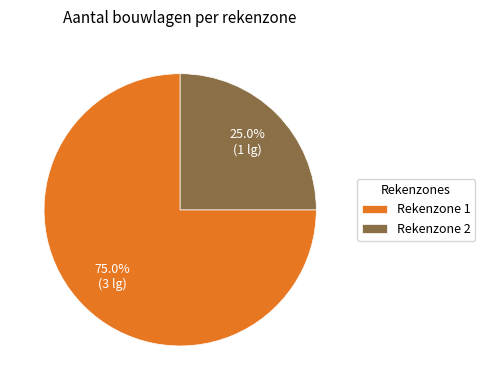

To the nearest percent, what is the average slice percentage?

50%